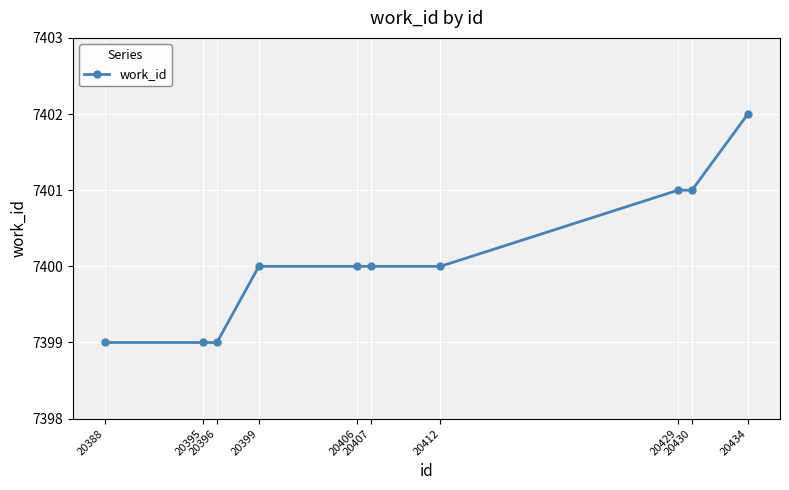

Reading left to right, transcribe all the data shown in this chart.

20388=7399	20395=7399	20396=7399	20399=7400	20406=7400	20407=7400	20412=7400	20429=7401	20430=7401	20434=7402